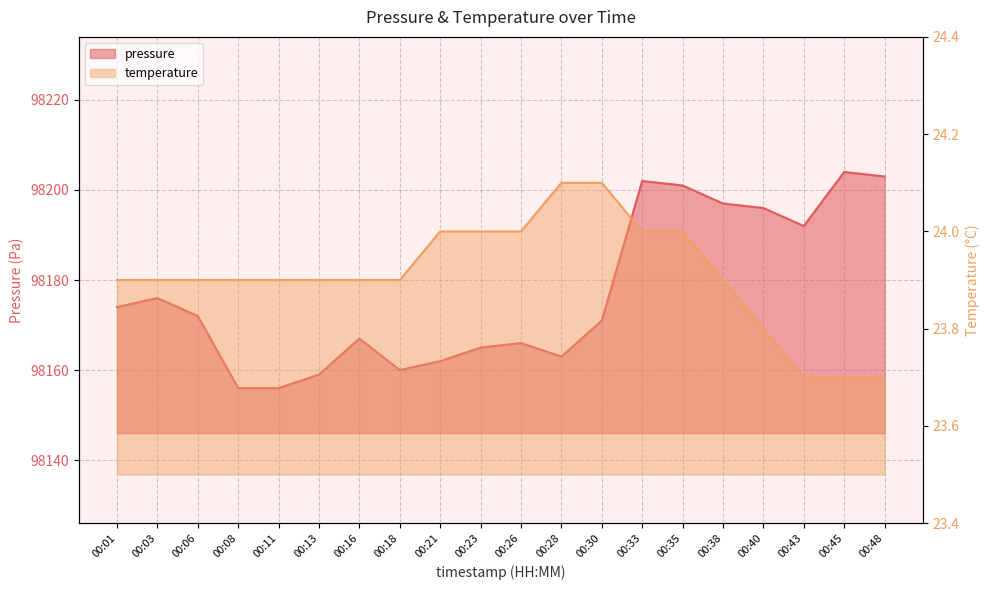

What is the value of the pressure point at the 18th from the left?

98192.0